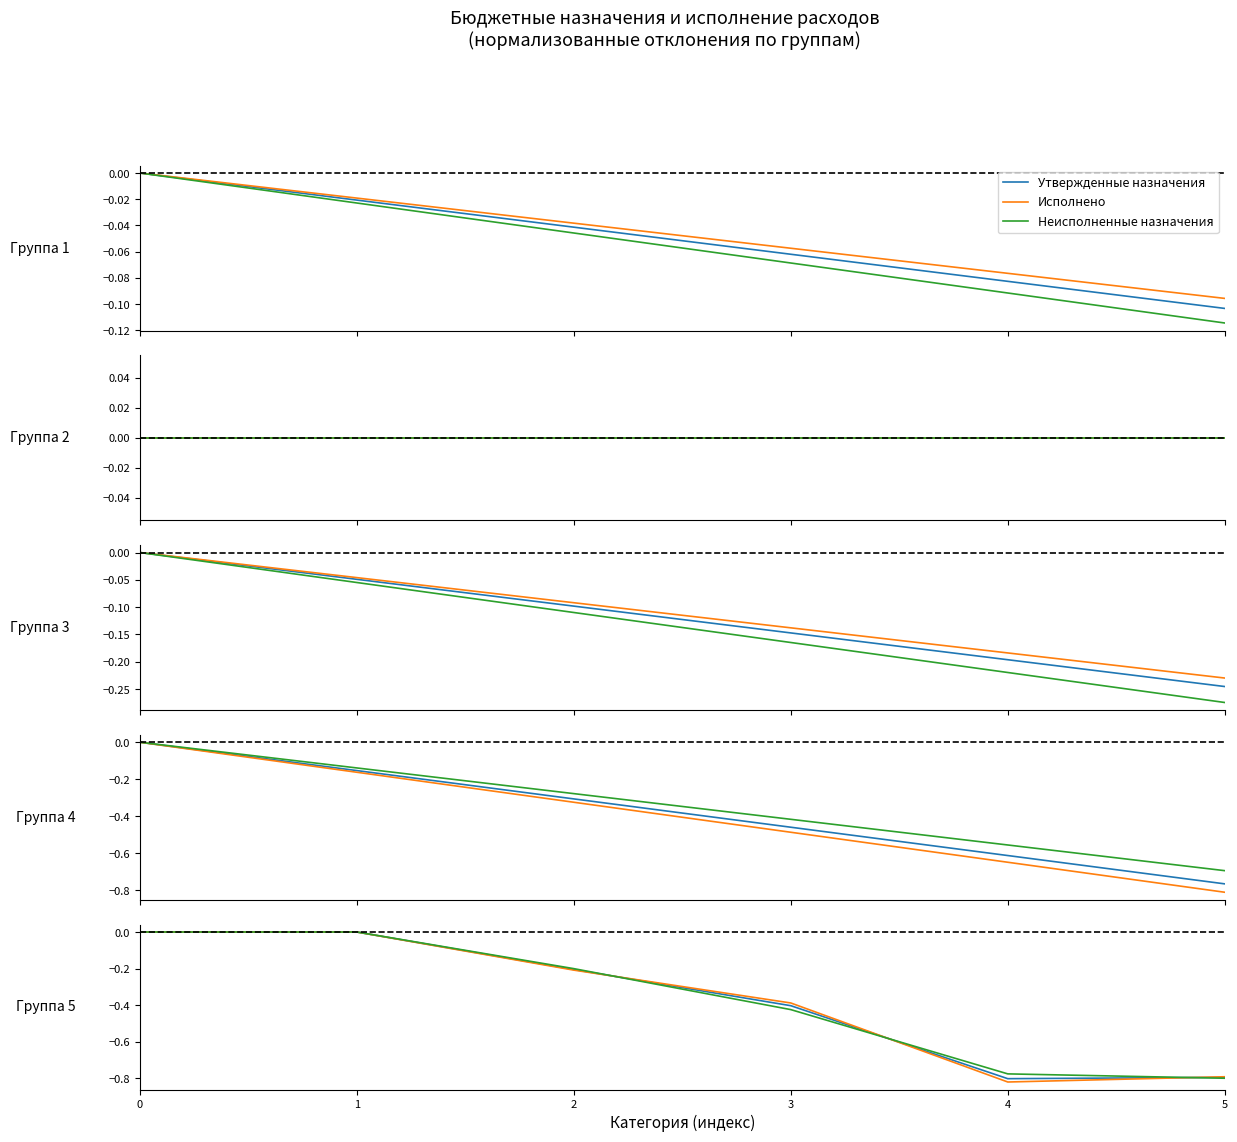

What is the total value across all series at 4?

-2.4